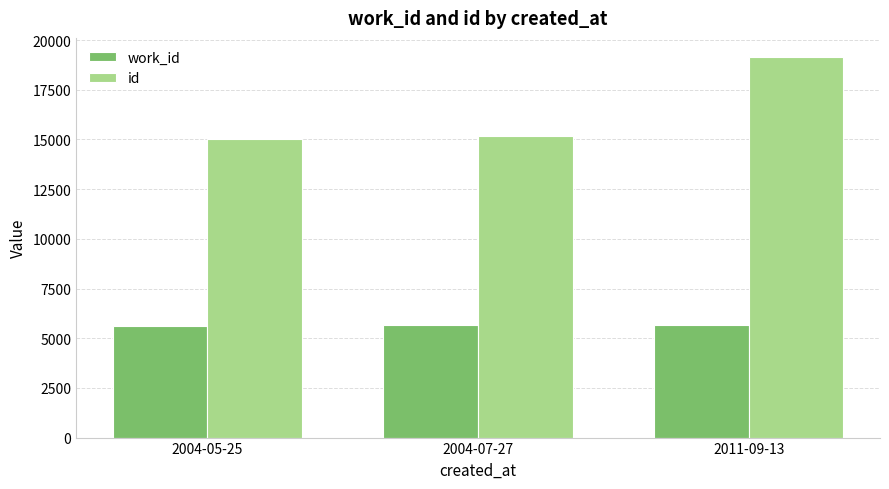

Is the value of work_id at 2011-09-13 greater than the value of id at 2011-09-13?

No